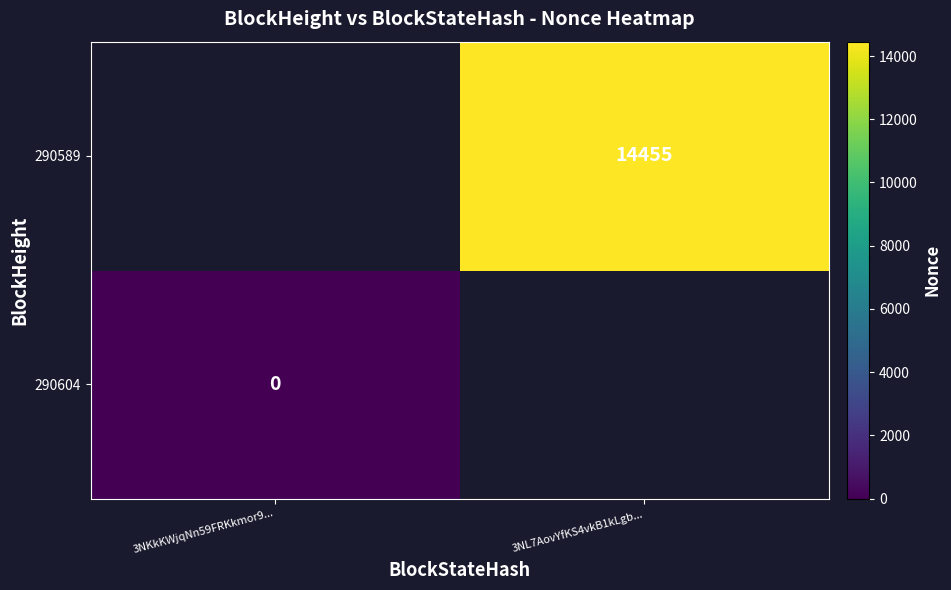

Which label corresponds to the largest value in the chart?

3NL7AovYfKS4vkB1kLgb...